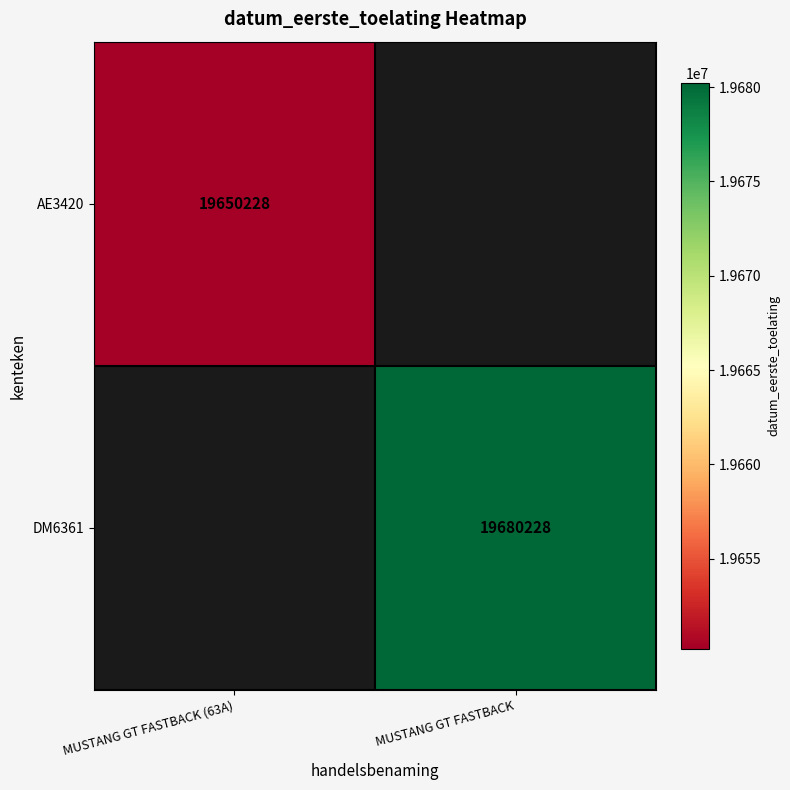

The AE3420 series shows 32887966 at MUSTANG GT FASTBACK (63A). True or false?

False